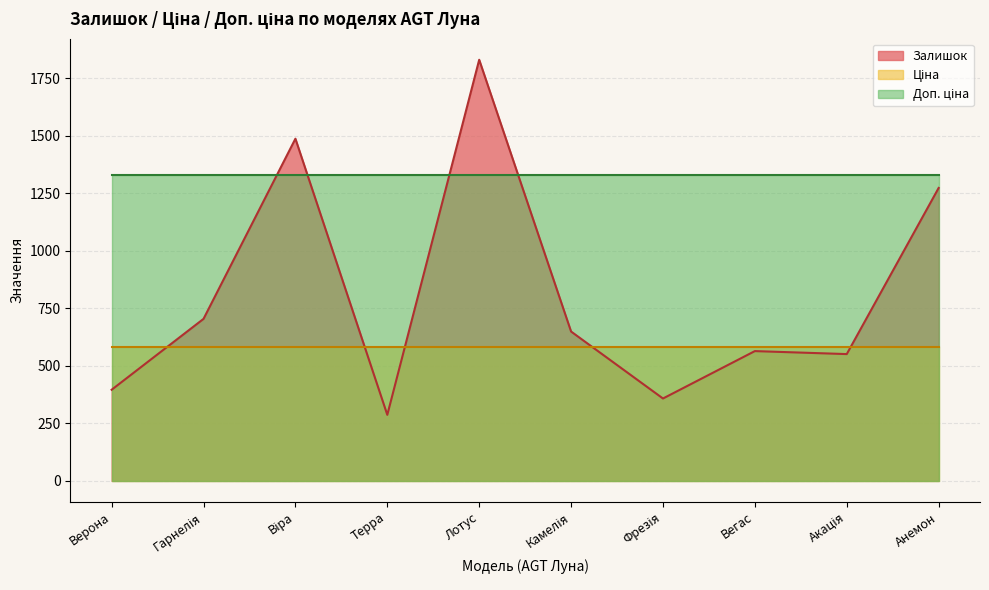

How many distinct data groups are displayed?

3